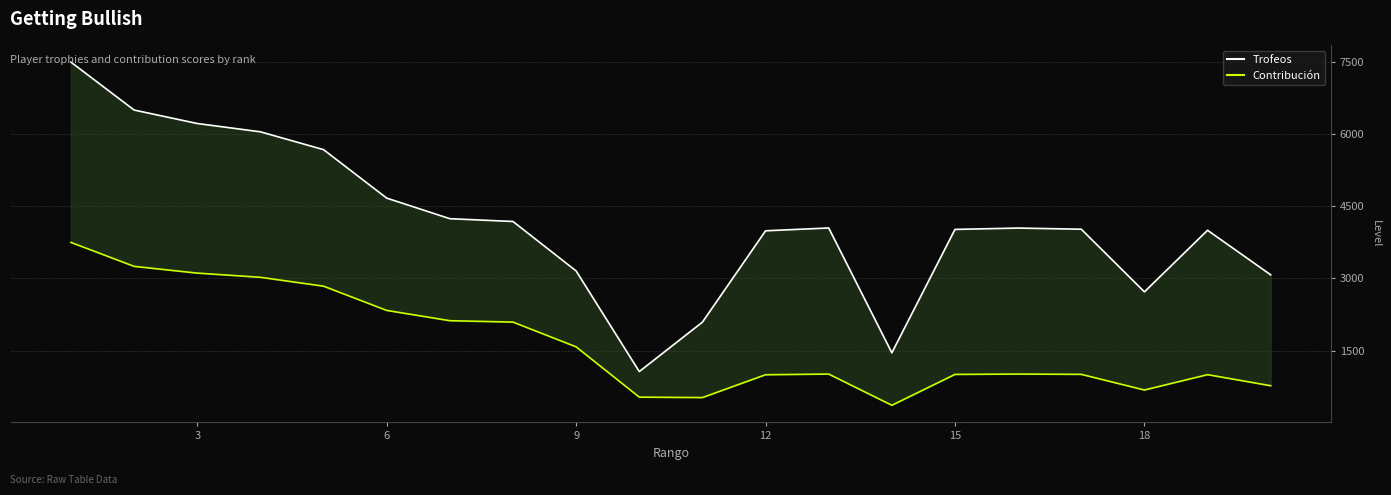

True or false: Contribución and Trofeos cross at least once.

False